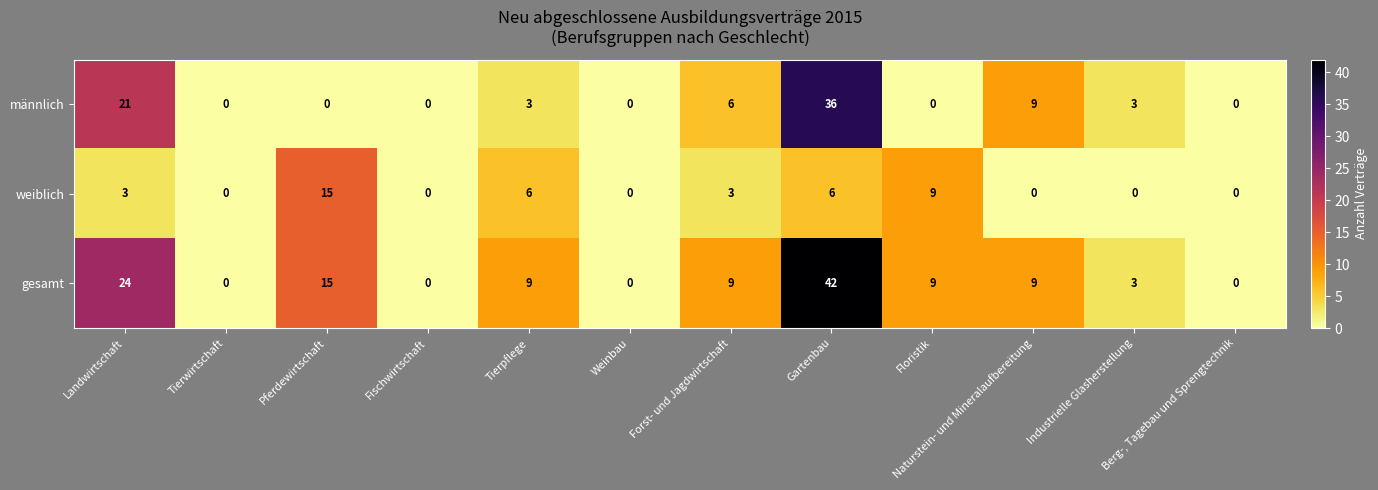

Which series has the largest range (max minus min)?

gesamt